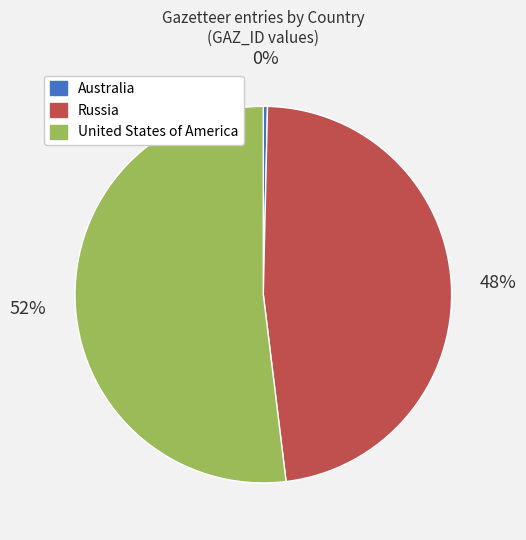

Which has a higher value, Russia or United States of America?

United States of America